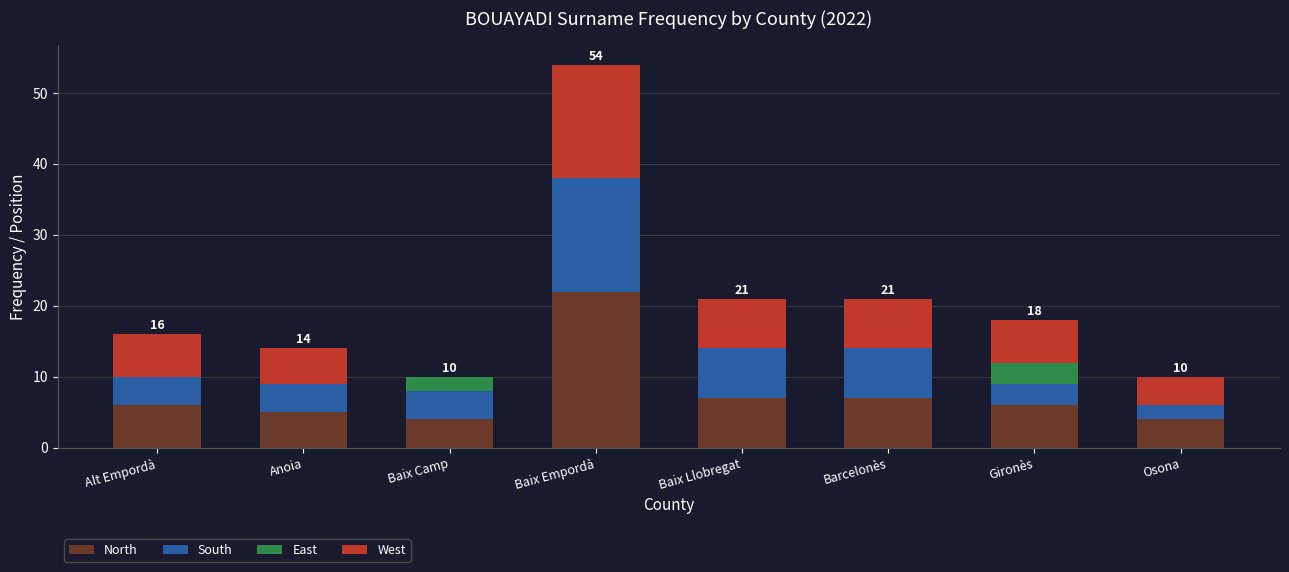

The value of North at Baix Camp is 4. True or false?

True